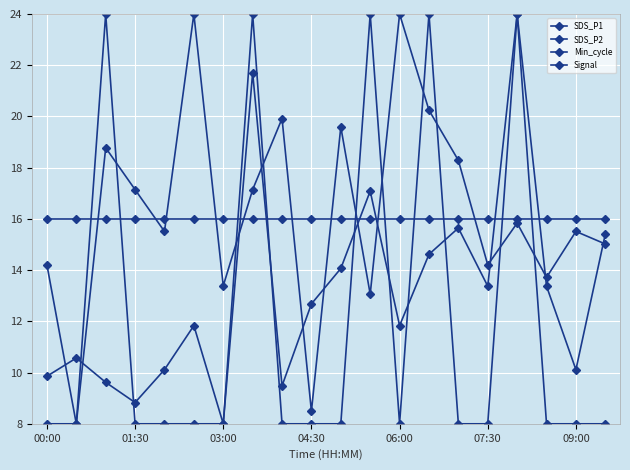

How many series are shown in this chart?

4